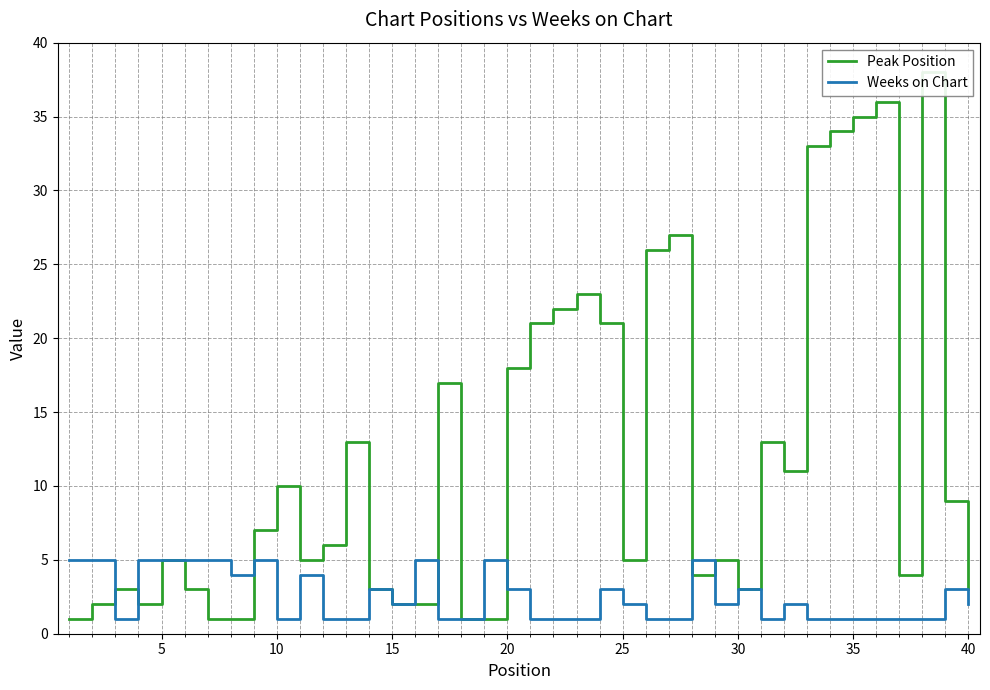

What is the value of the Weeks on Chart point at the 14th from the left?

3